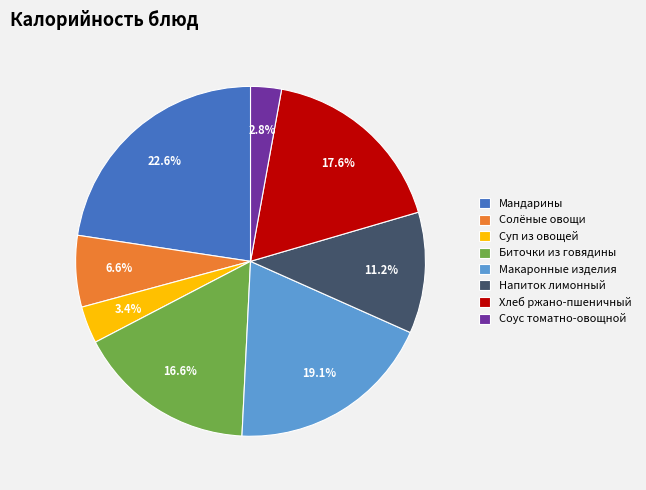

What percentage is the Суп из овощей slice, to the nearest percent?

3%